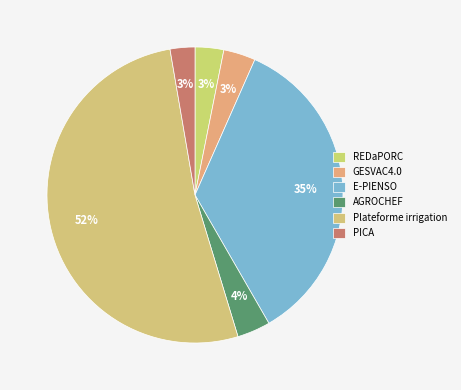

Count the number of slices in the pie.

6